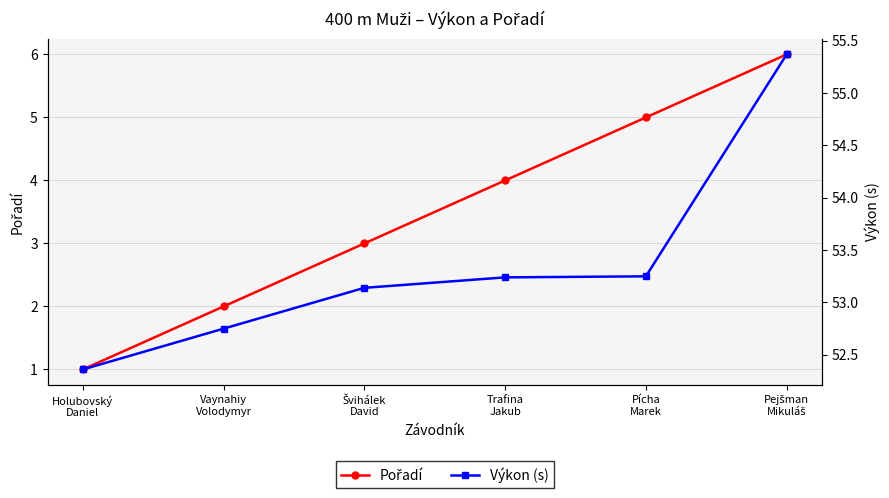

Which series has the largest total across all categories?

Výkon (s)